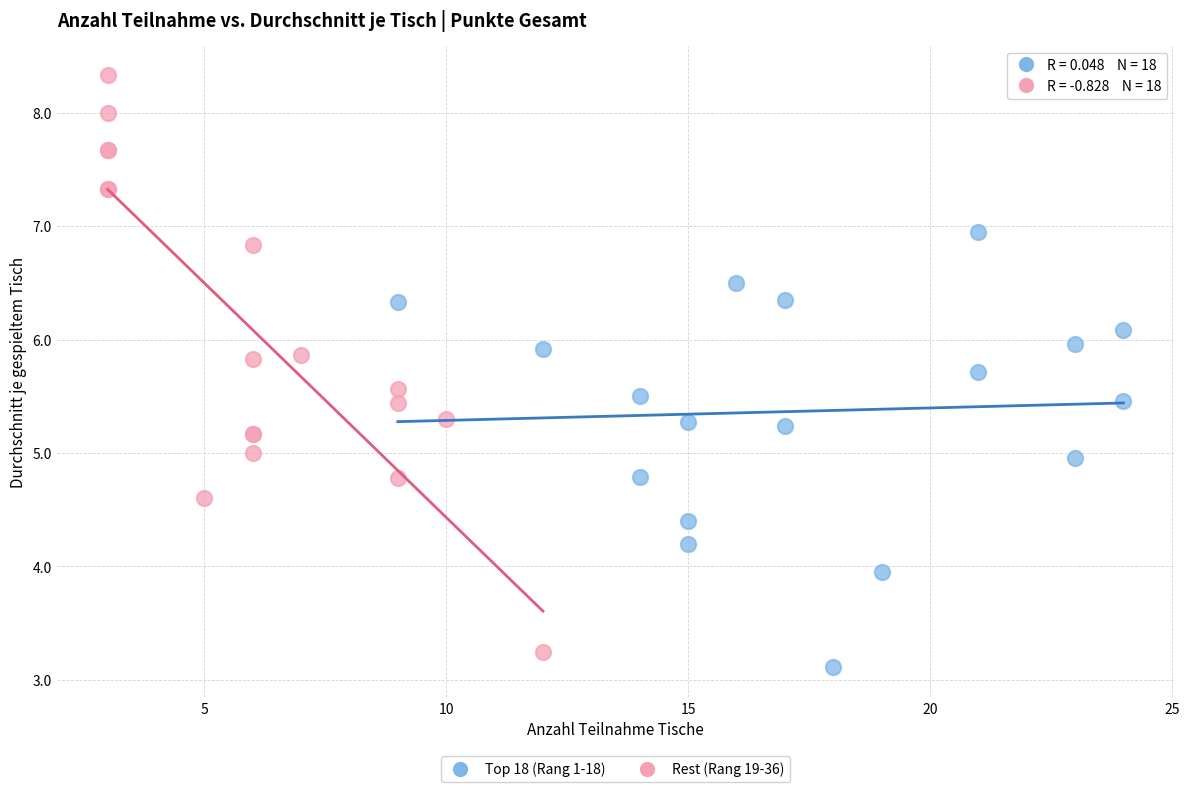

Which series has the largest Y range (max minus min)?

Rest (Rang 19-36)